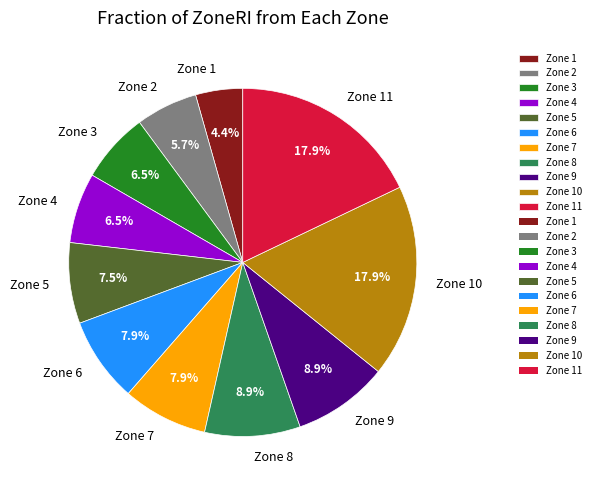

Which slice is the smallest?

Zone 1